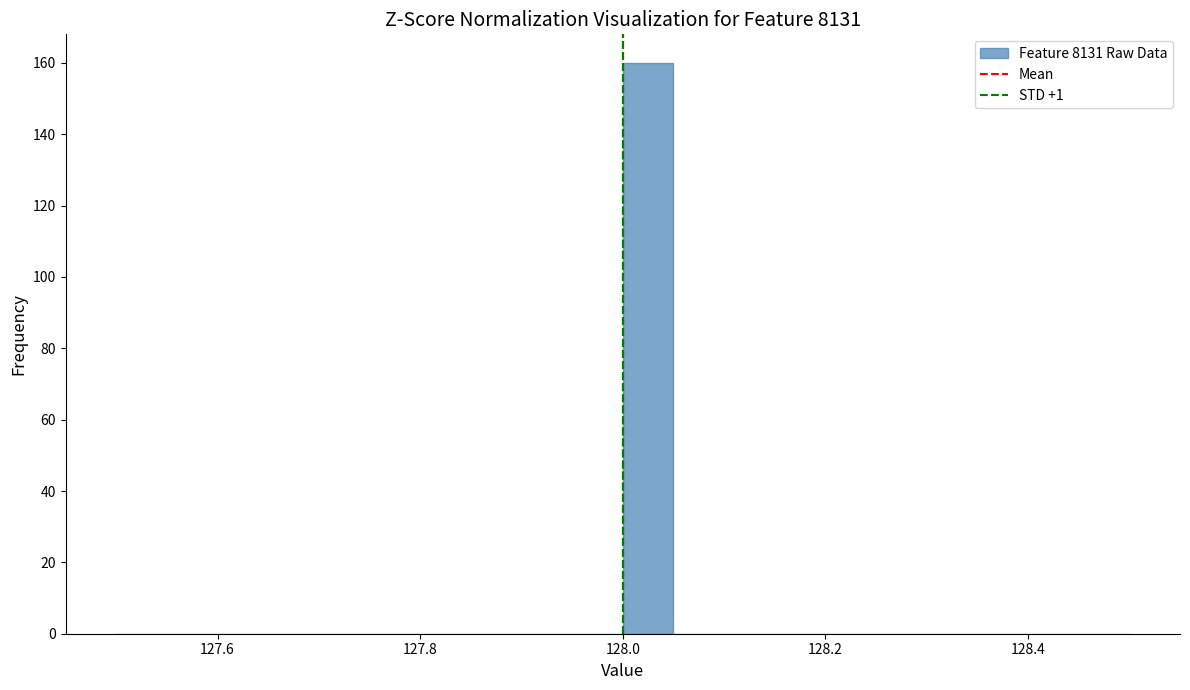

Around what value on the x-axis is the tallest bar? Give the approximate position of its centre, as read against the axis.

128.02